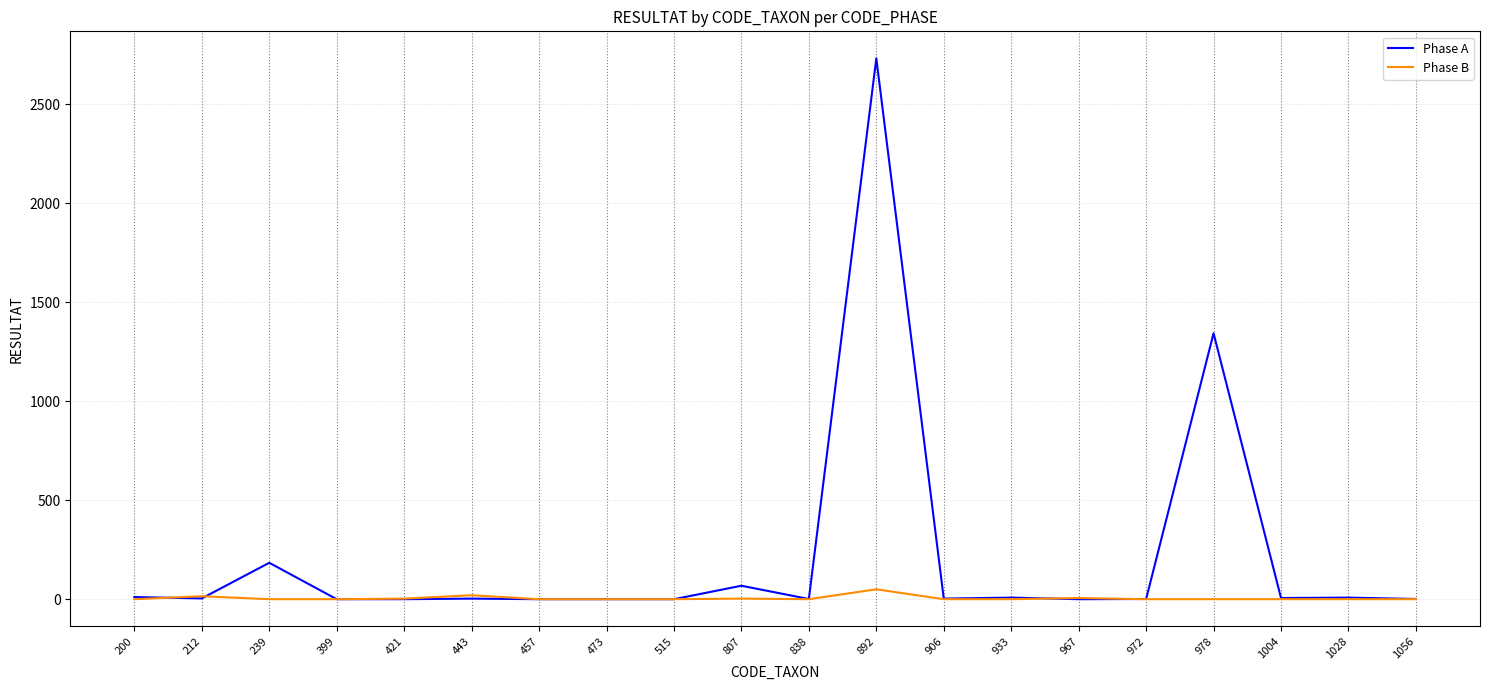

Which series has the largest total across all categories?

Phase A